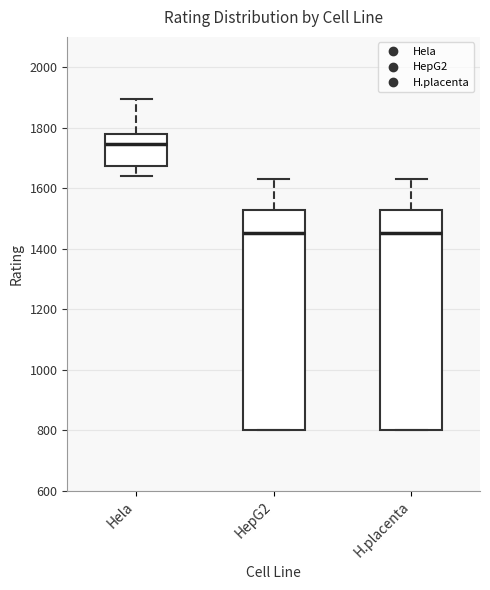

Which box has the highest median line?

Hela